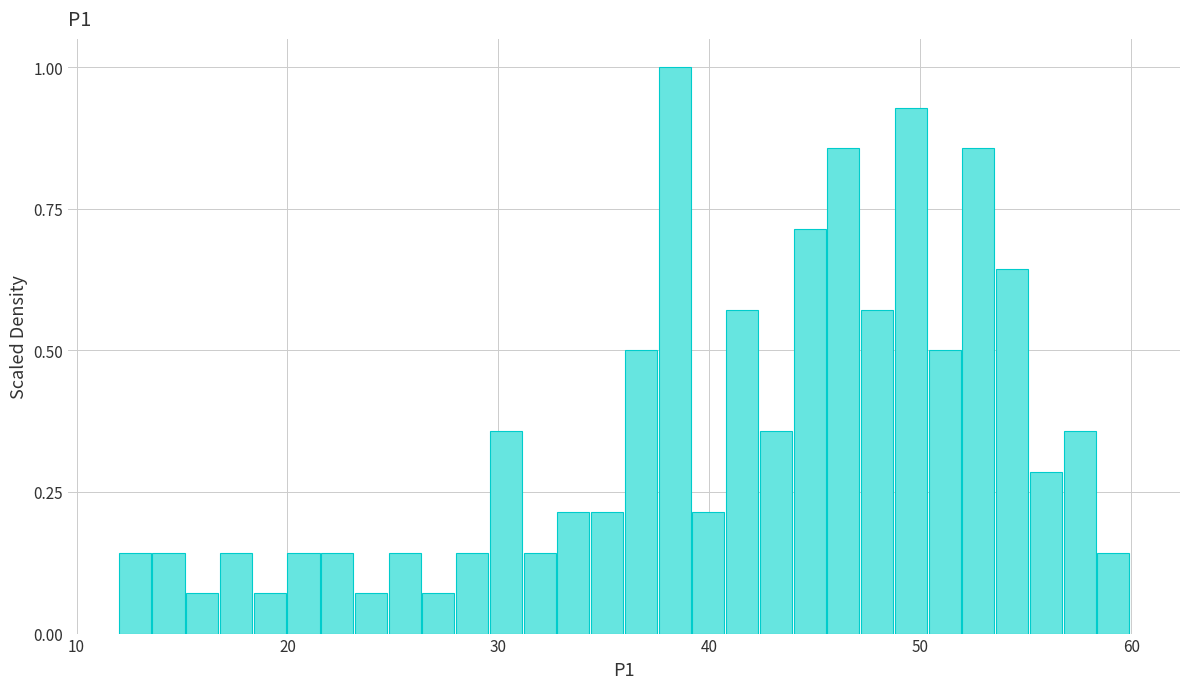

Read against the x-axis, roughly where is the centre of the tallest bar?

38